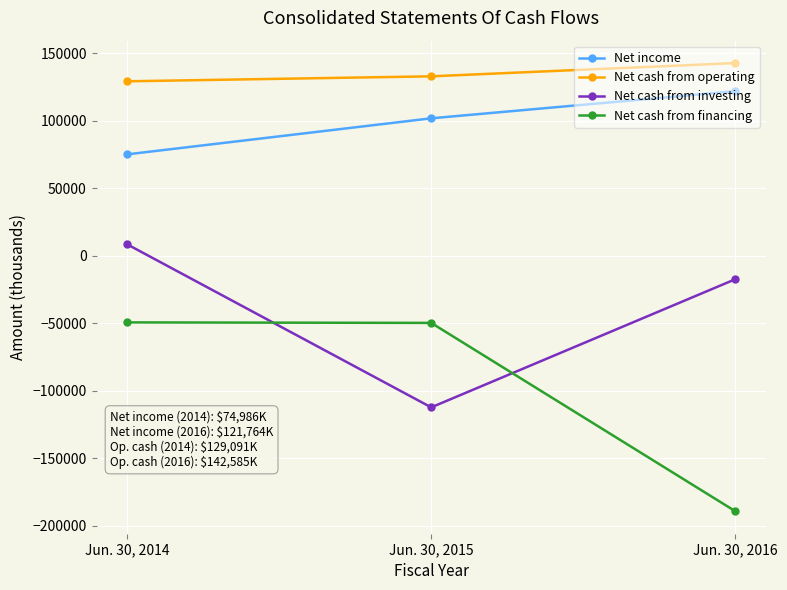

How many data points in Net cash from investing are above -17423?

1